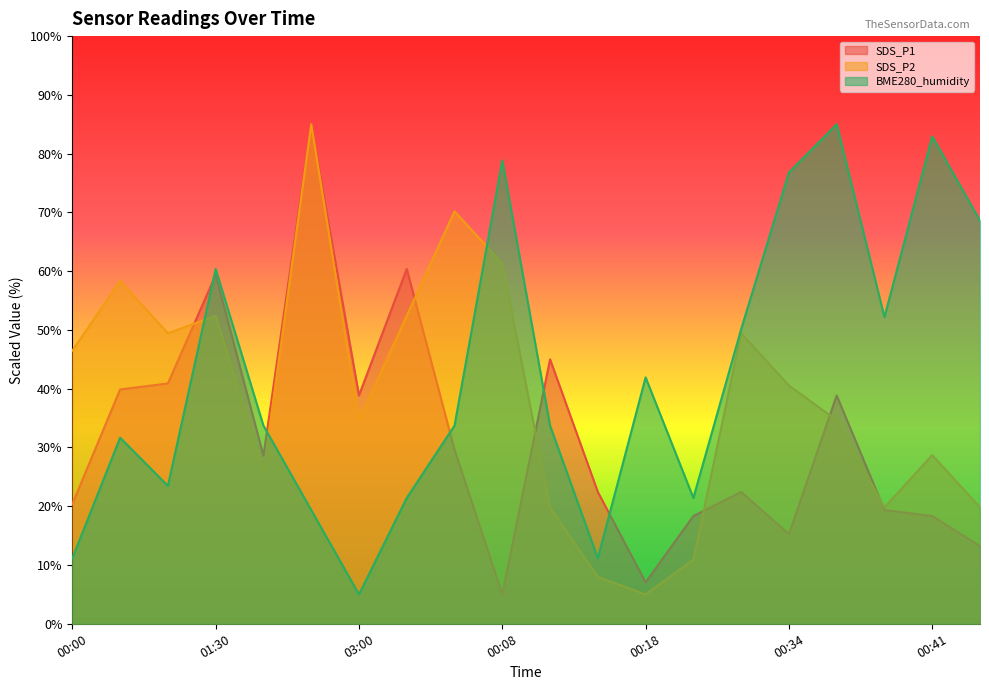

Where does the SDS_P2 series first go above 40?

00:00